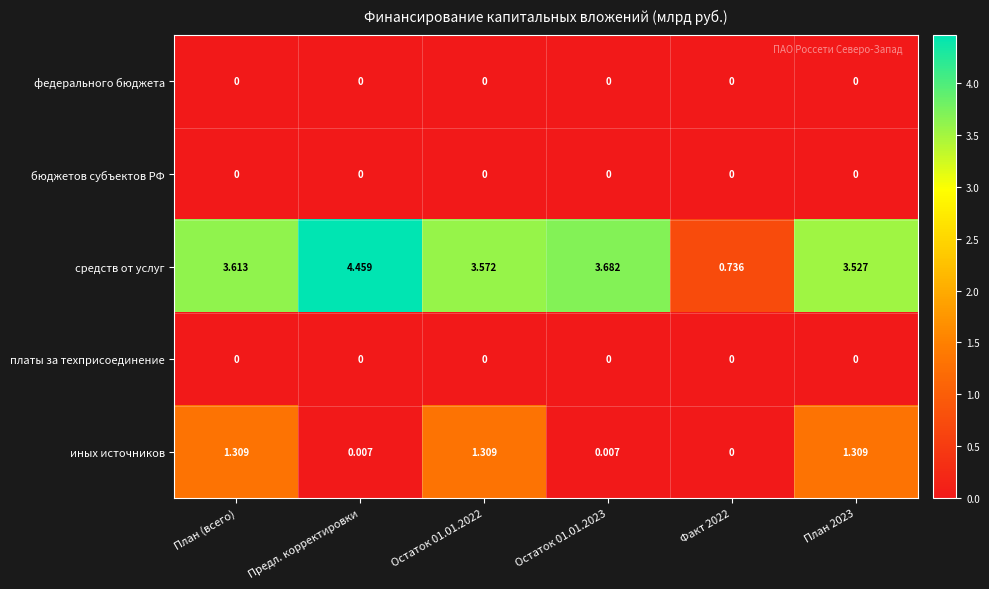

What is the difference between the highest and lowest values at Остаток 01.01.2023?

3.7